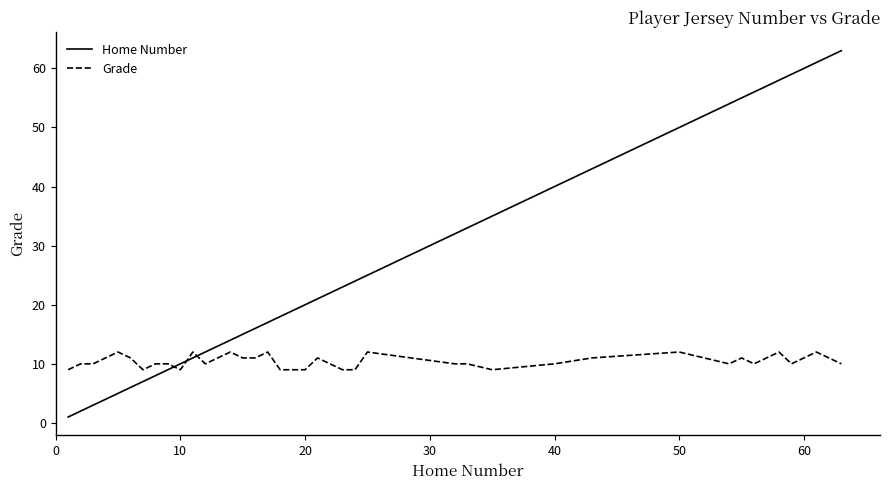

How many intersections are there between Home Number and Grade?

3